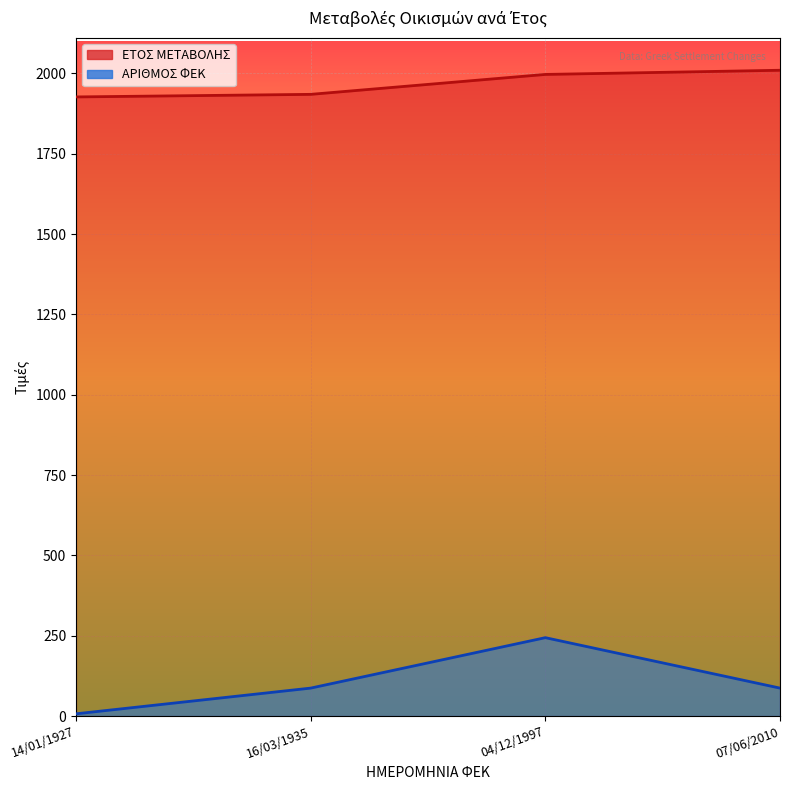

Where is ΕΤΟΣ ΜΕΤΑΒΟΛΗΣ nearest to the value 1968?

04/12/1997